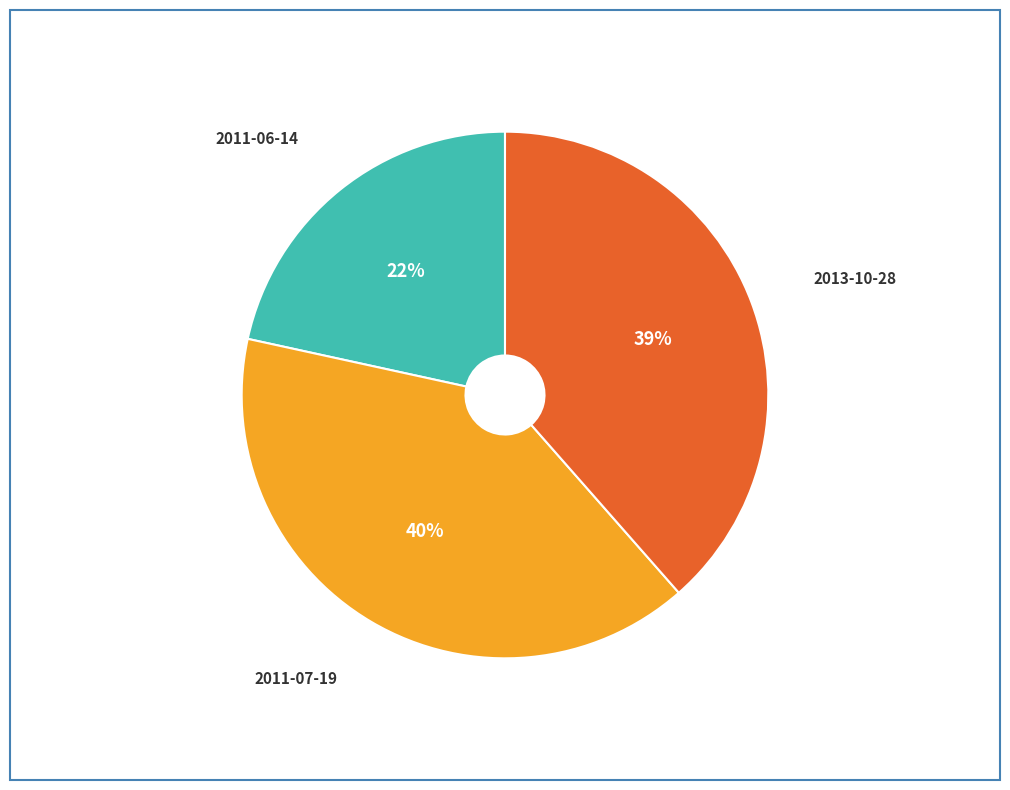

Is there a majority slice in this chart?

No